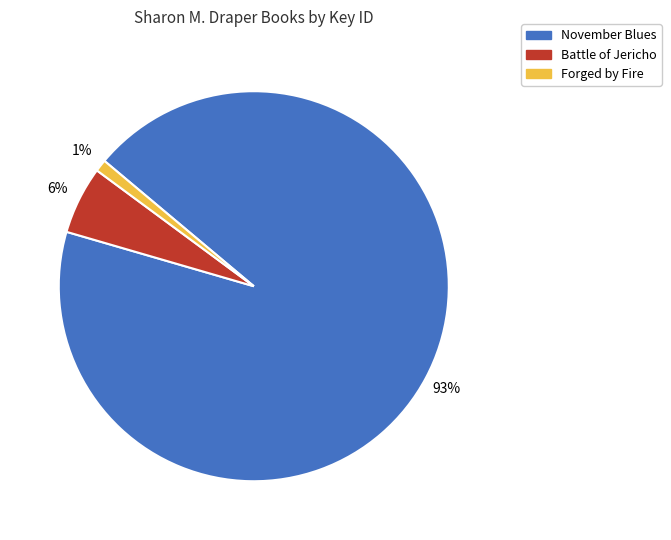

To the nearest percent, what is the difference between the November Blues and Forged by Fire slice percentages?

92%